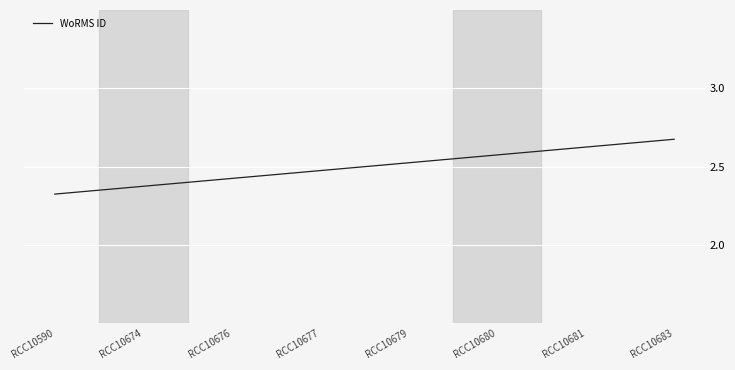

Is it true that the value at RCC10677 is 0.6?

False